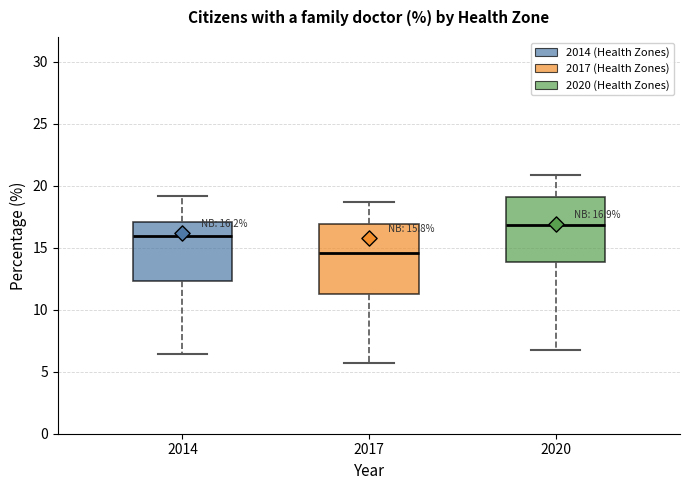

Which box's median line is the lowest?

2017